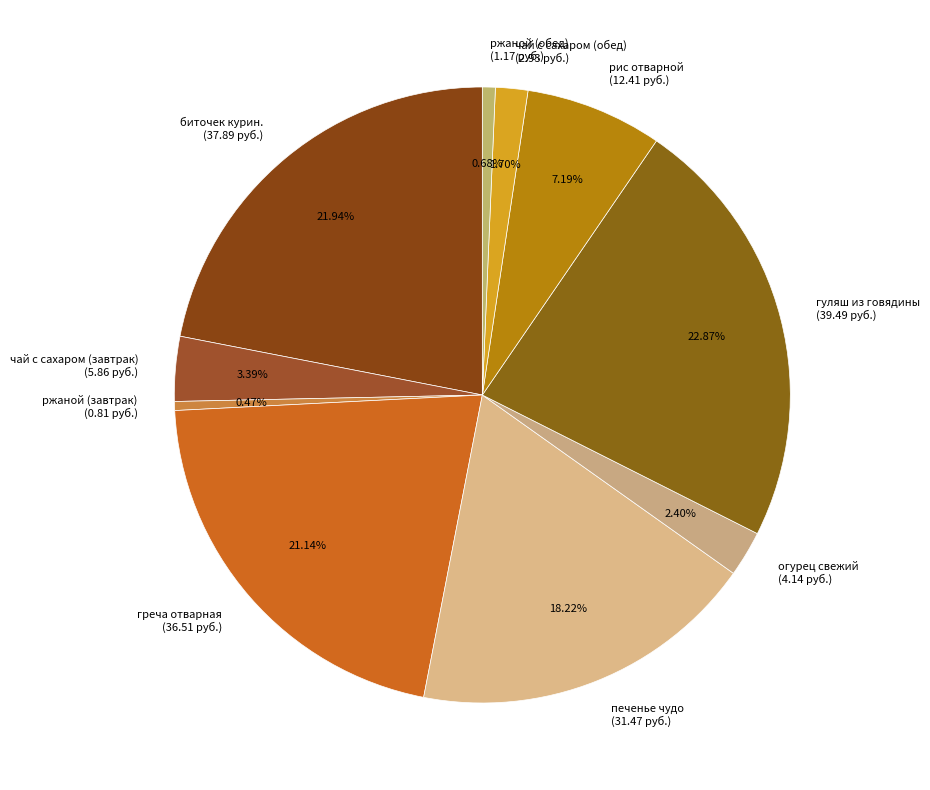

To the nearest percent, what is the average slice percentage?

10%